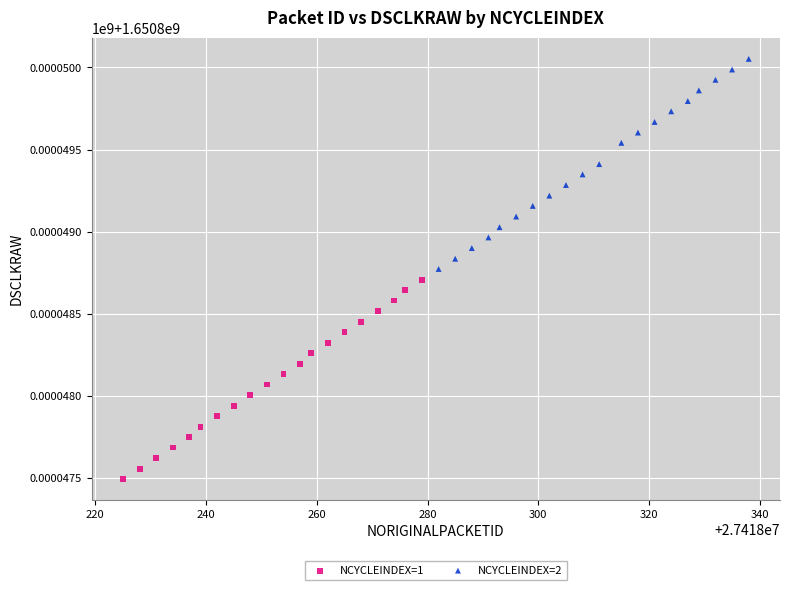

Which series has the largest Y range (max minus min)?

NCYCLEINDEX=2